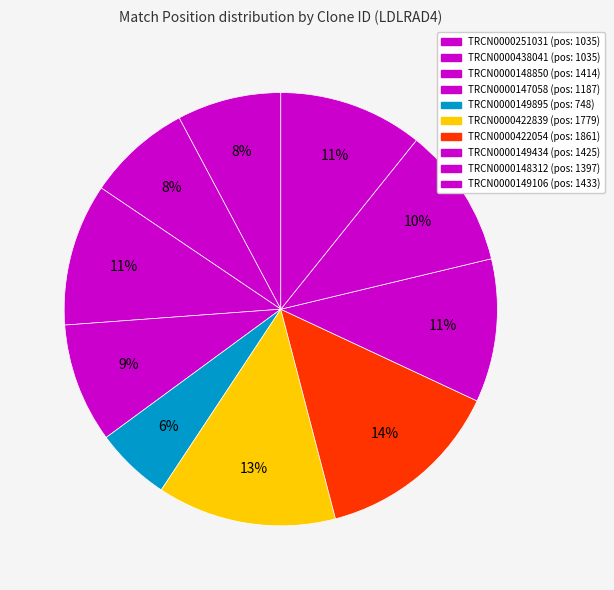

Is there a majority slice in this chart?

No